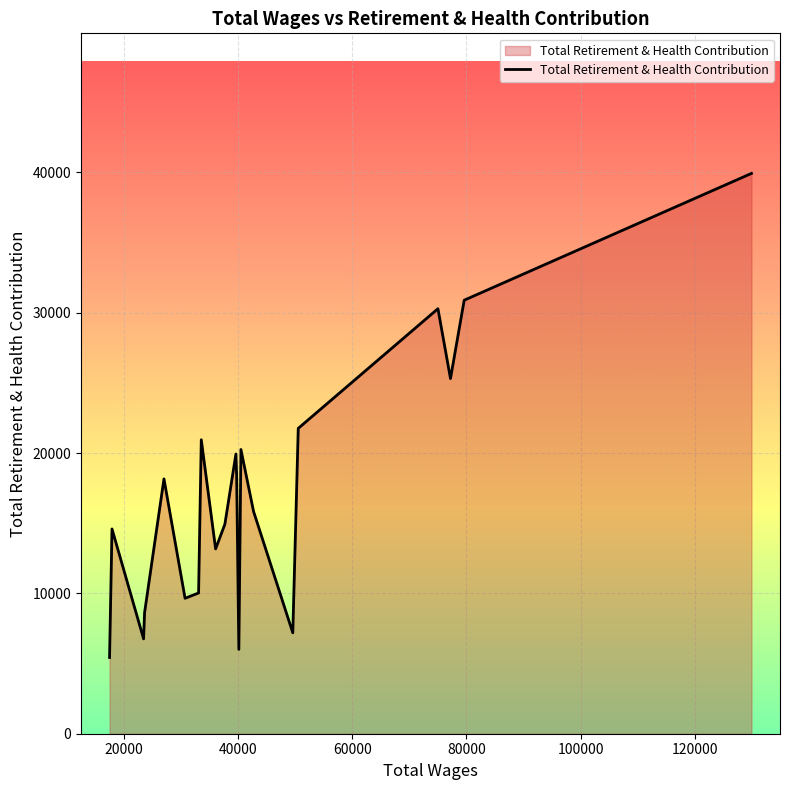

What is the difference between the maximum and minimum values?

34494